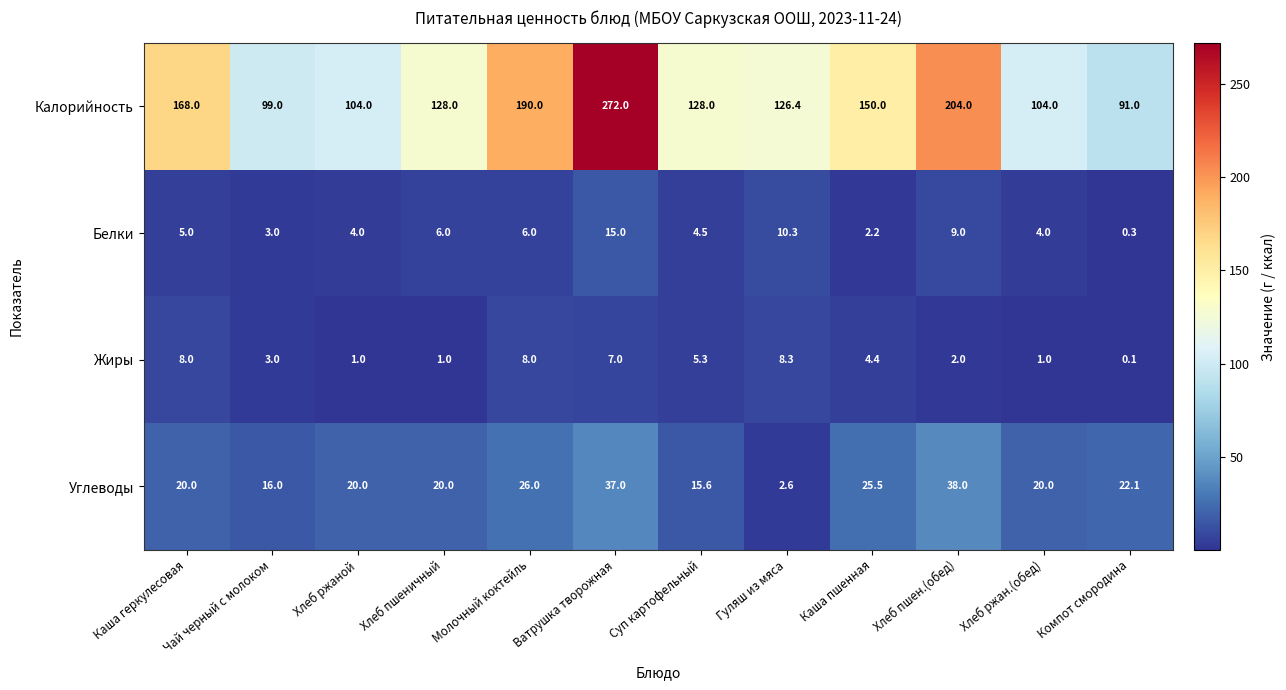

At which label is Жиры closest to 4?

Каша пшенная